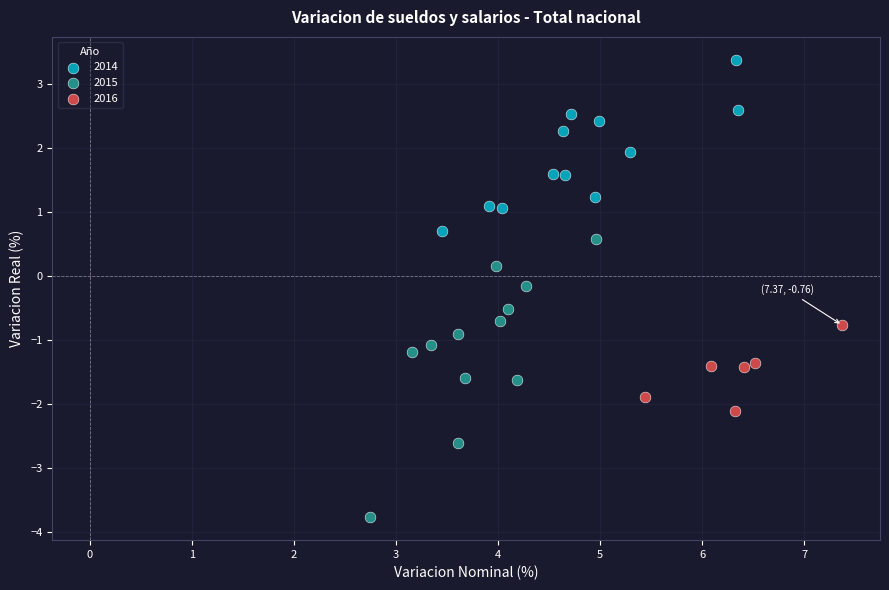

Which series reaches the minimum Y coordinate?

2015